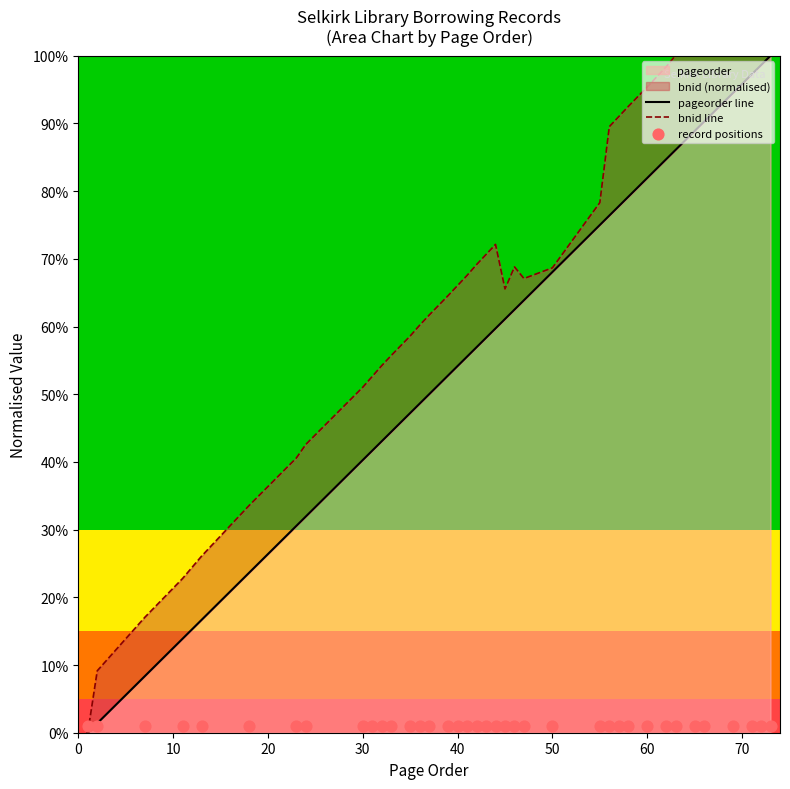

At how many categories does at least one series exceed 48?

30